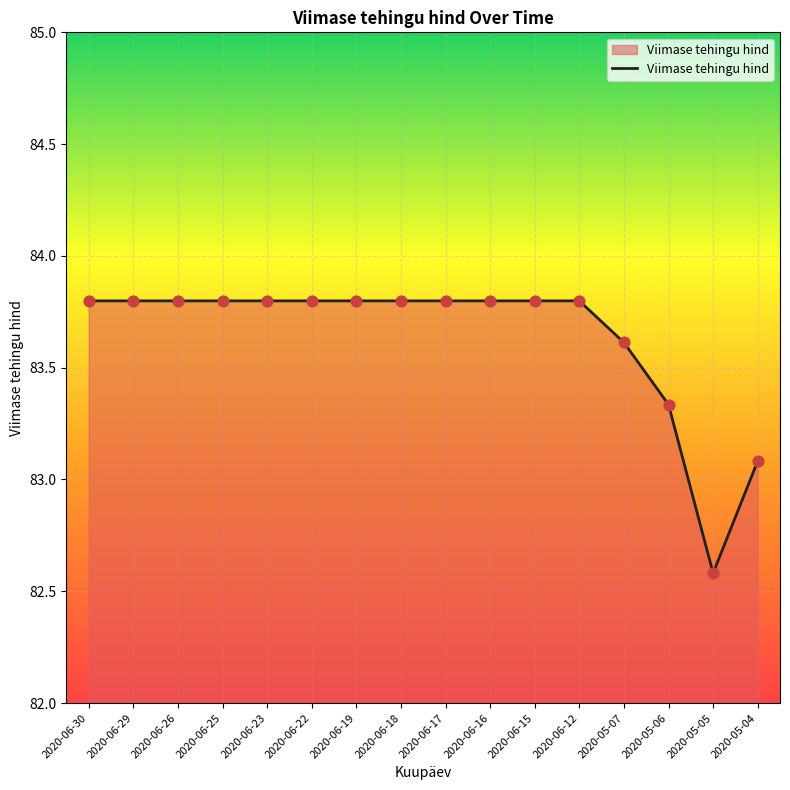

Between 2020-06-29 and 2020-05-05, which is larger?

2020-06-29